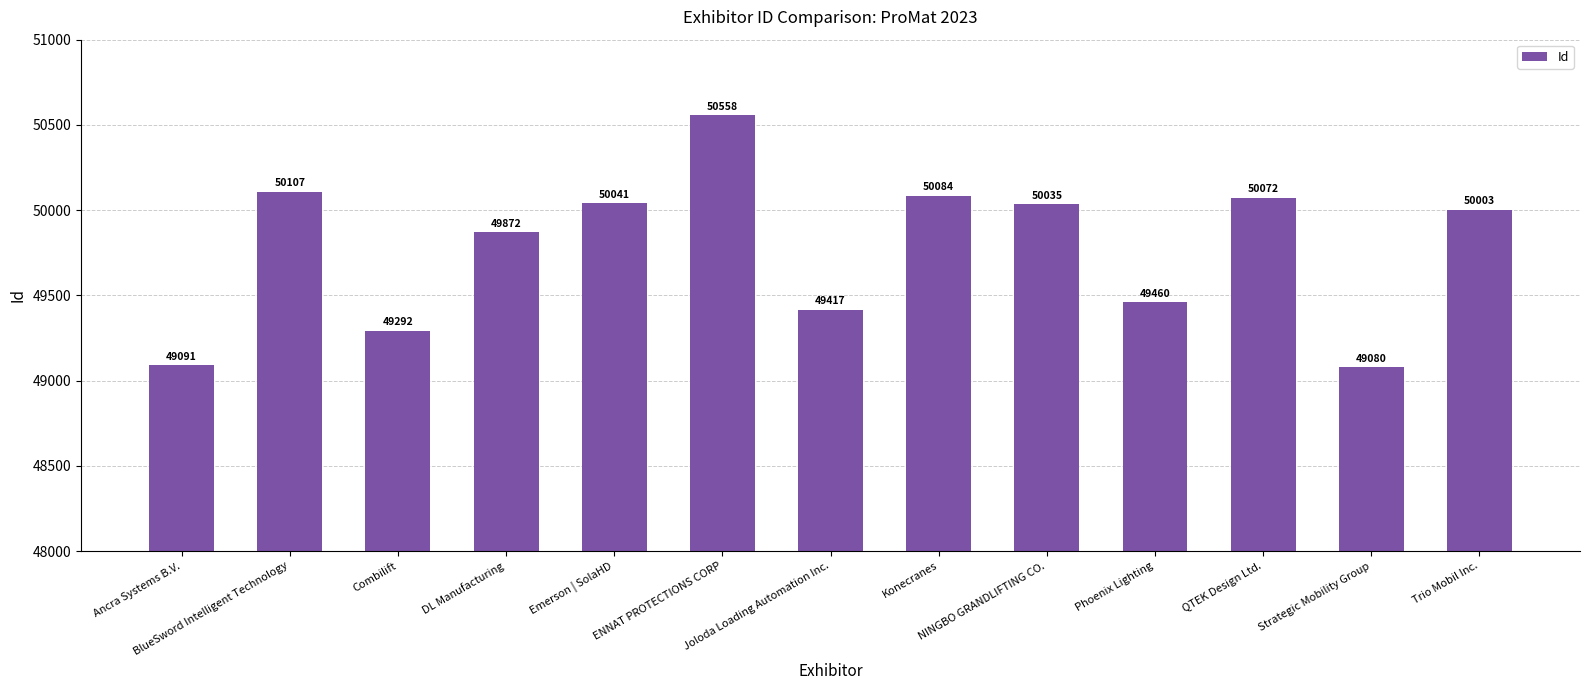

Rank the categories by value from lowest to highest.

Strategic Mobility Group, Ancra Systems B.V., Combilift, Joloda Loading Automation Inc., Phoenix Lighting, DL Manufacturing, Trio Mobil Inc., NINGBO GRANDLIFTING CO., Emerson | SolaHD, QTEK Design Ltd., Konecranes, BlueSword Intelligent Technology, ENNAT PROTECTIONS CORP